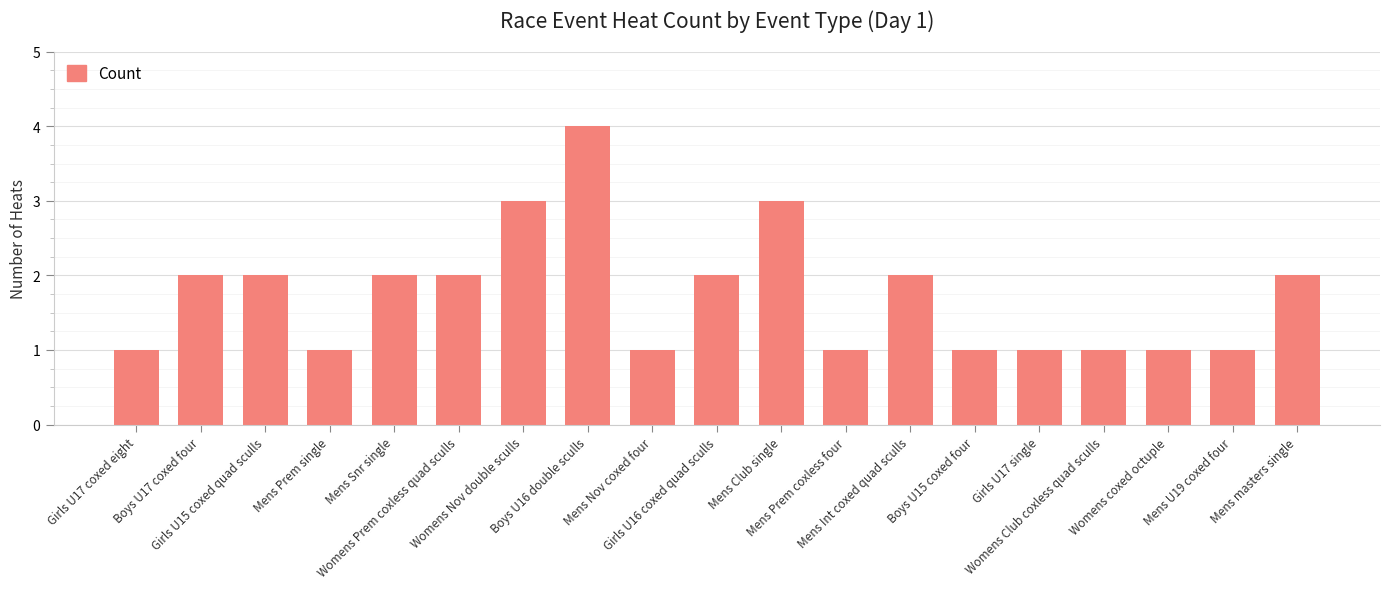

The value at Girls U17 single is 1. True or false?

True